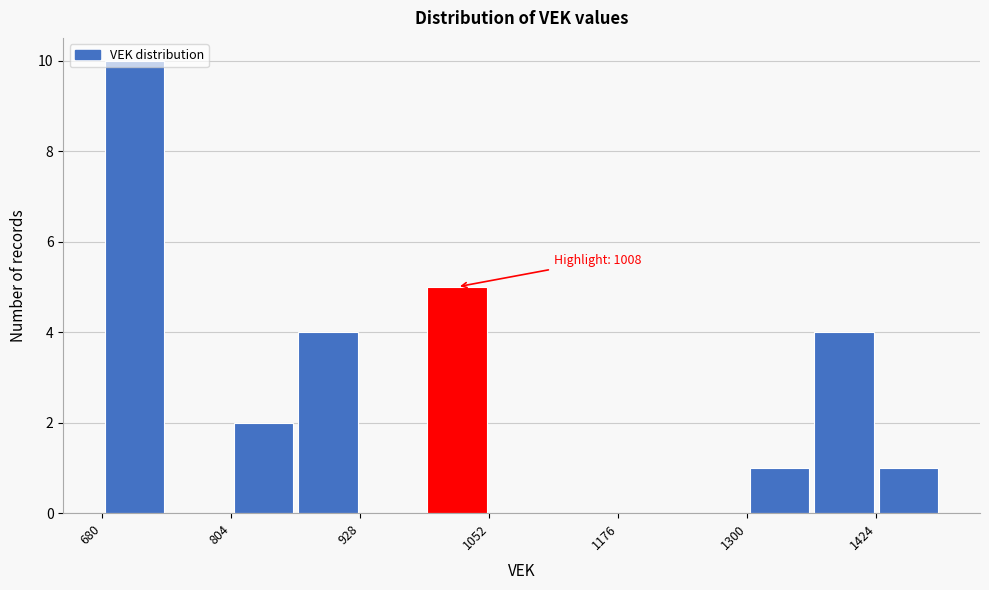

Read against the x-axis, roughly where is the centre of the tallest bar?

720